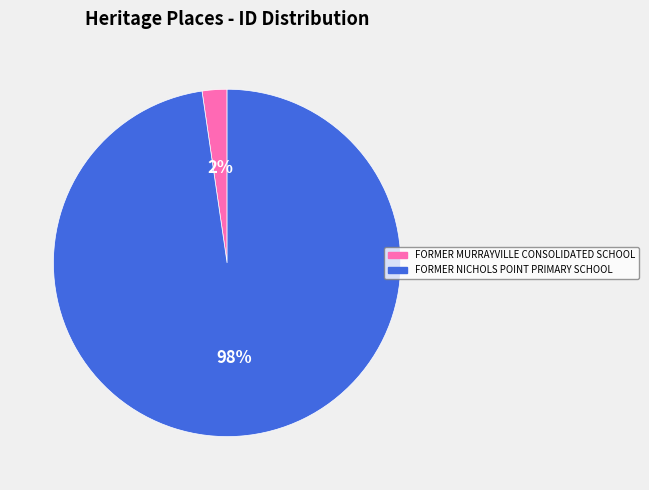

What percentage is the FORMER MURRAYVILLE CONSOLIDATED SCHOOL slice, to the nearest percent?

2%